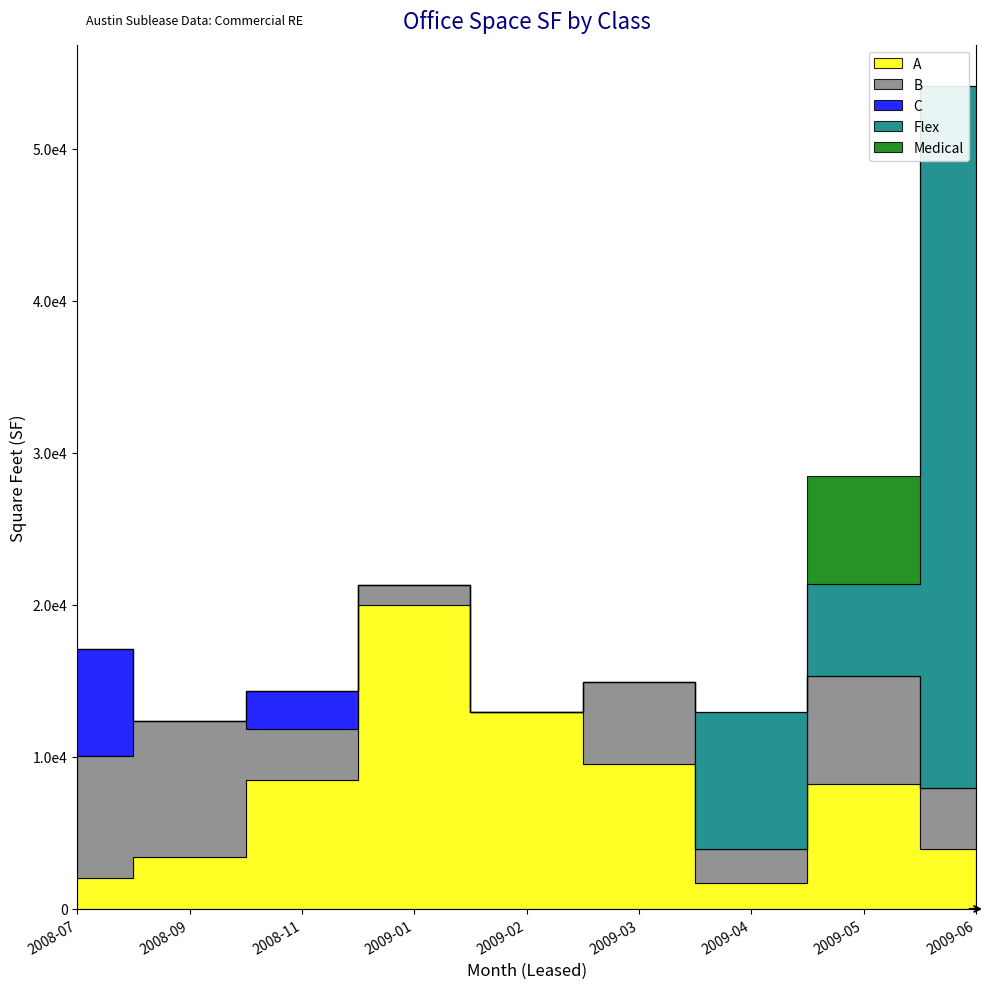

At which category does Medical reach its first local peak?

2009-05